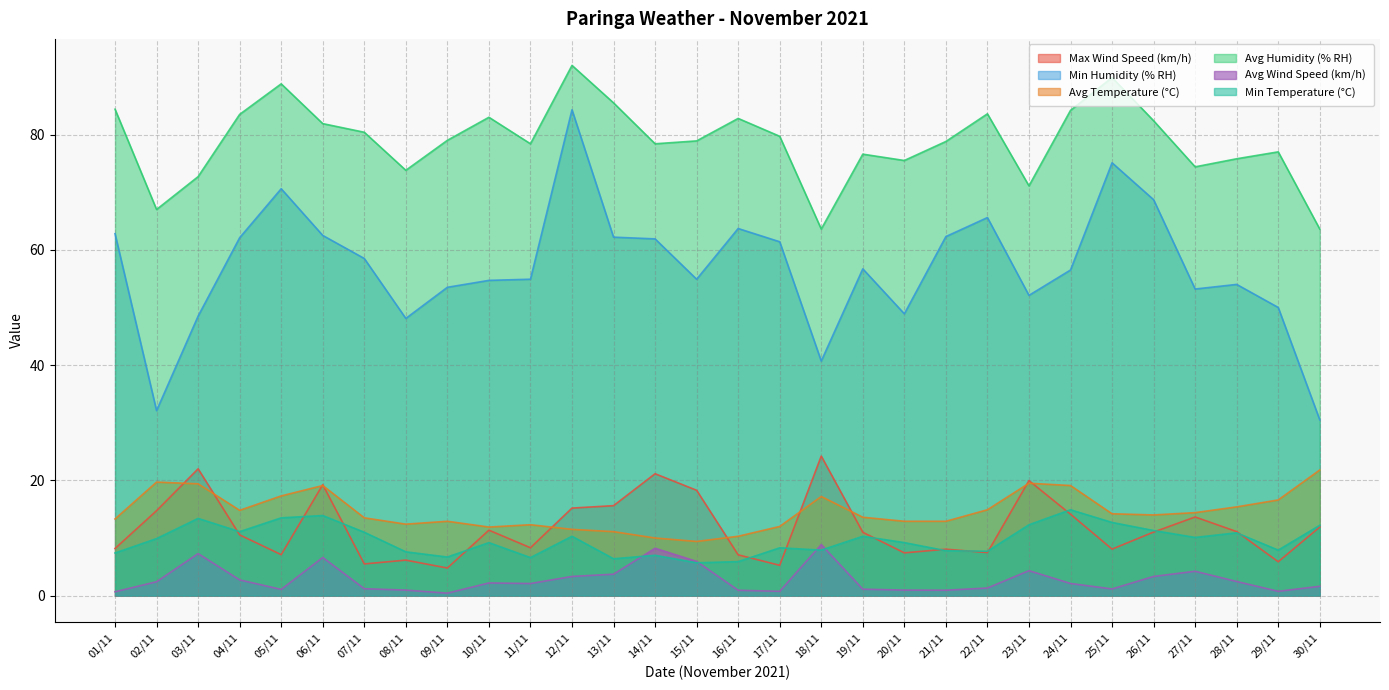

At which category does Avg Wind Speed (km/h) reach its first local peak?

03/11